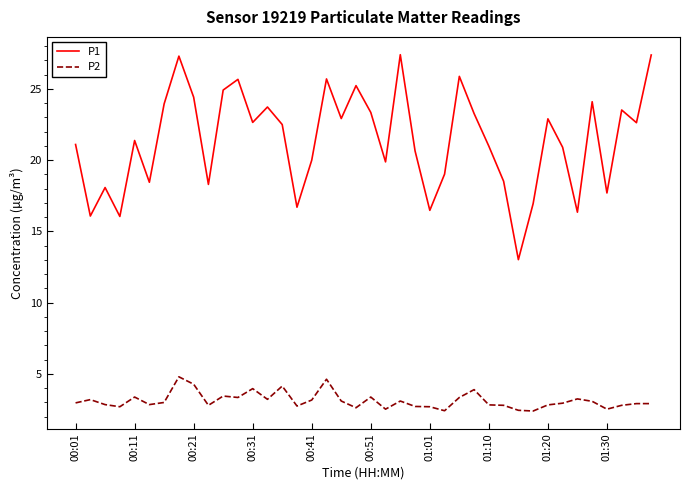

What is the sum of all P2 values?

125.1